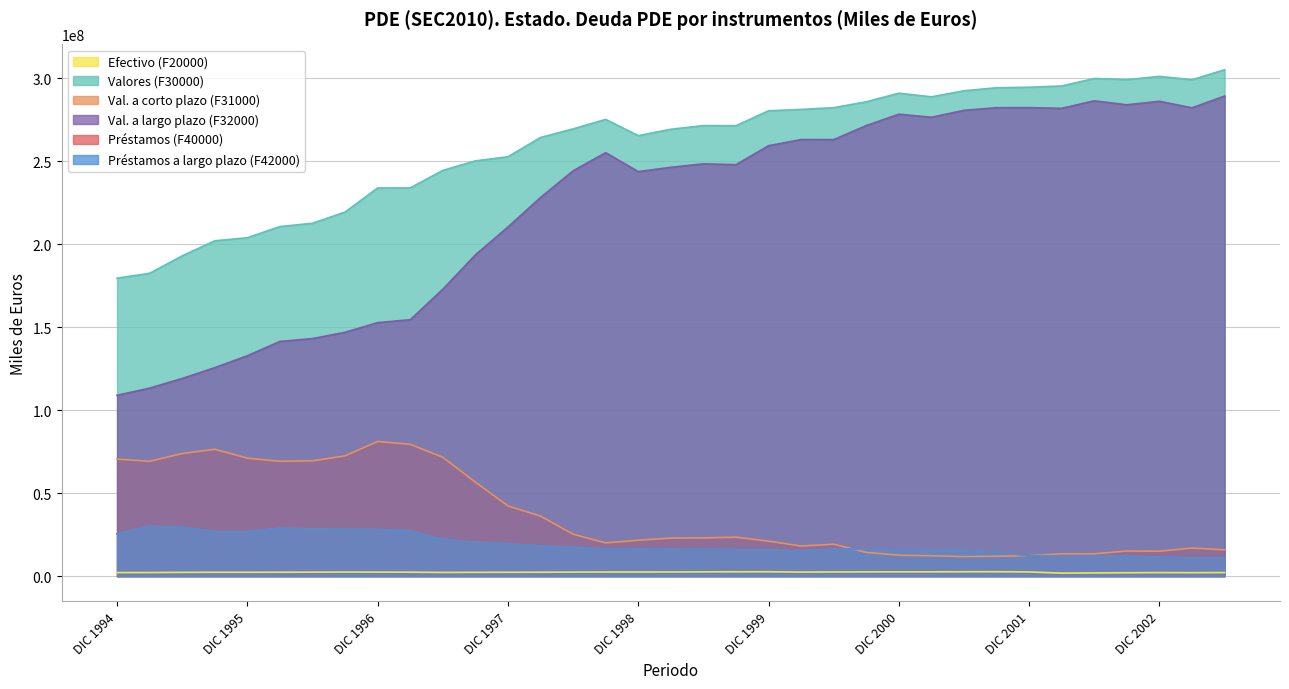

True or false: Préstamos (F40000) and Valores (F30000) intersect in this chart.

False